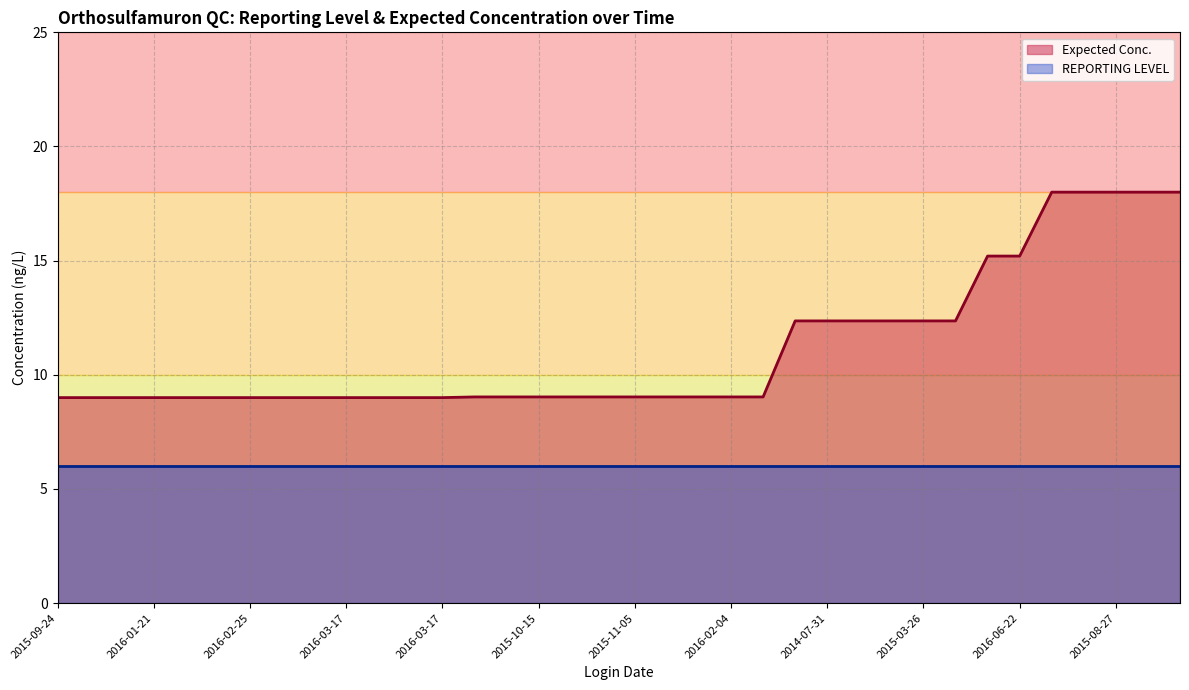

How many lines are shown in the chart?

2